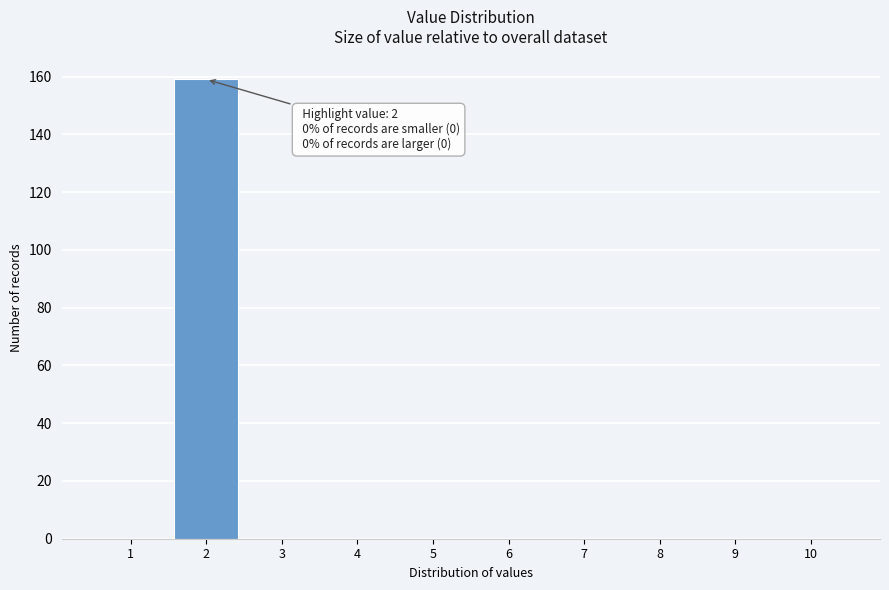

Which range on the x-axis has the tallest bar?

1.5 to 2.5